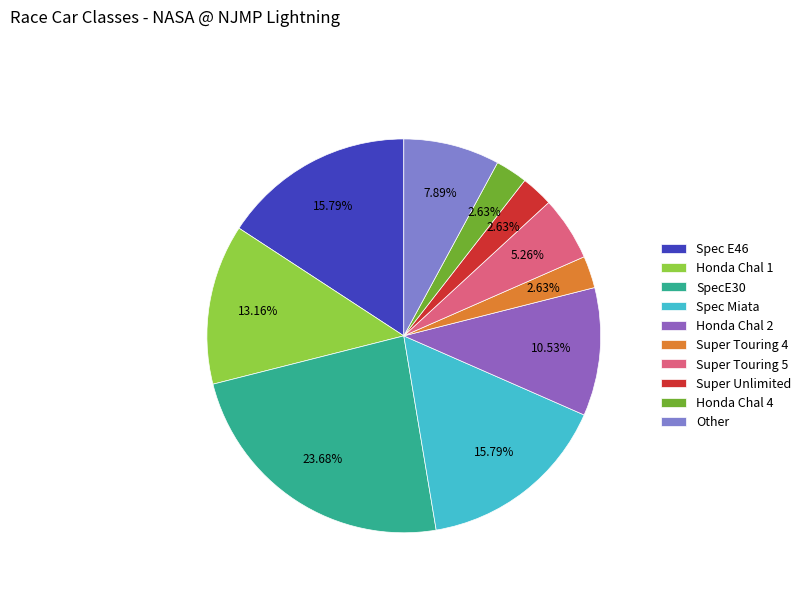

The Super Unlimited slice represents 1% of the pie. True or false?

False